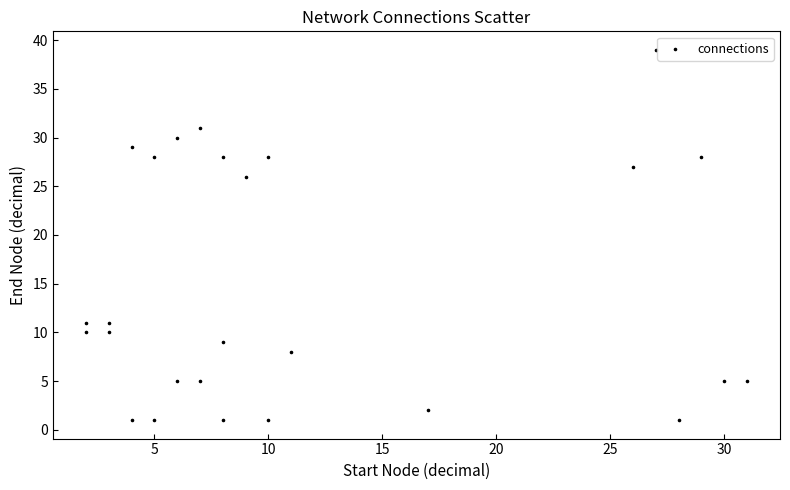

What is the range of X values (max minus min)?

29